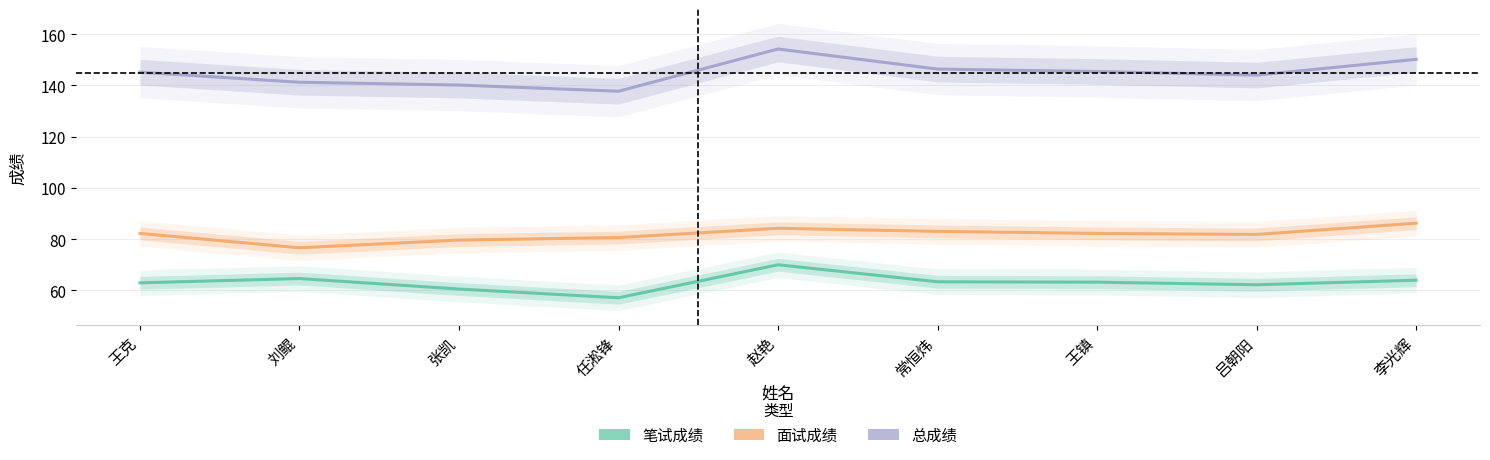

Is the value of 笔试成绩 at 张凯 greater than the value of 面试成绩 at 赵艳?

No